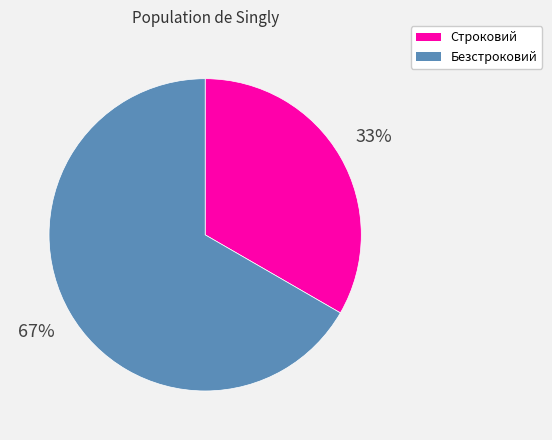

What percentage is the Строковий slice, to the nearest percent?

33%